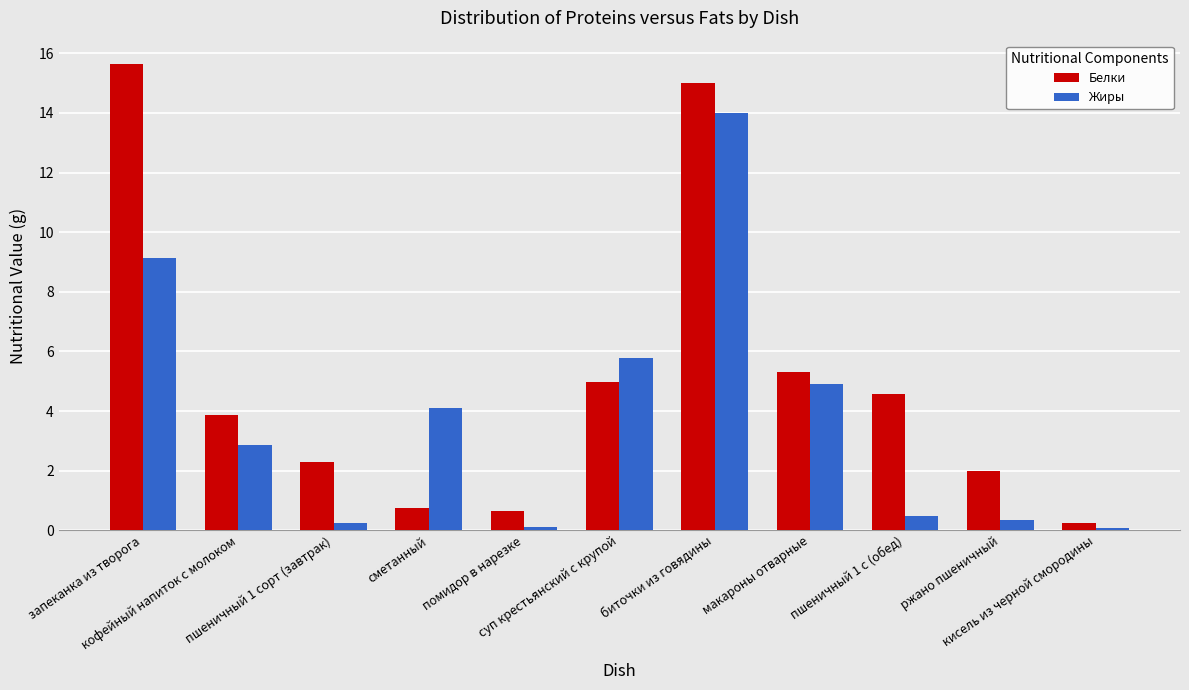

Which category has the highest value in the Жиры series?

биточки из говядины